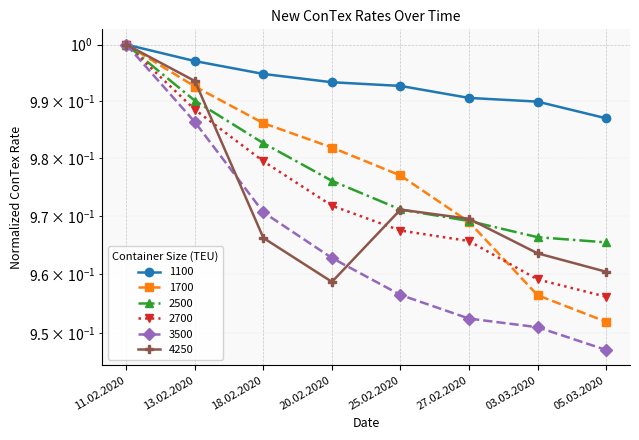

The value of 3500 at 13.02.2020 is 1.0. True or false?

True